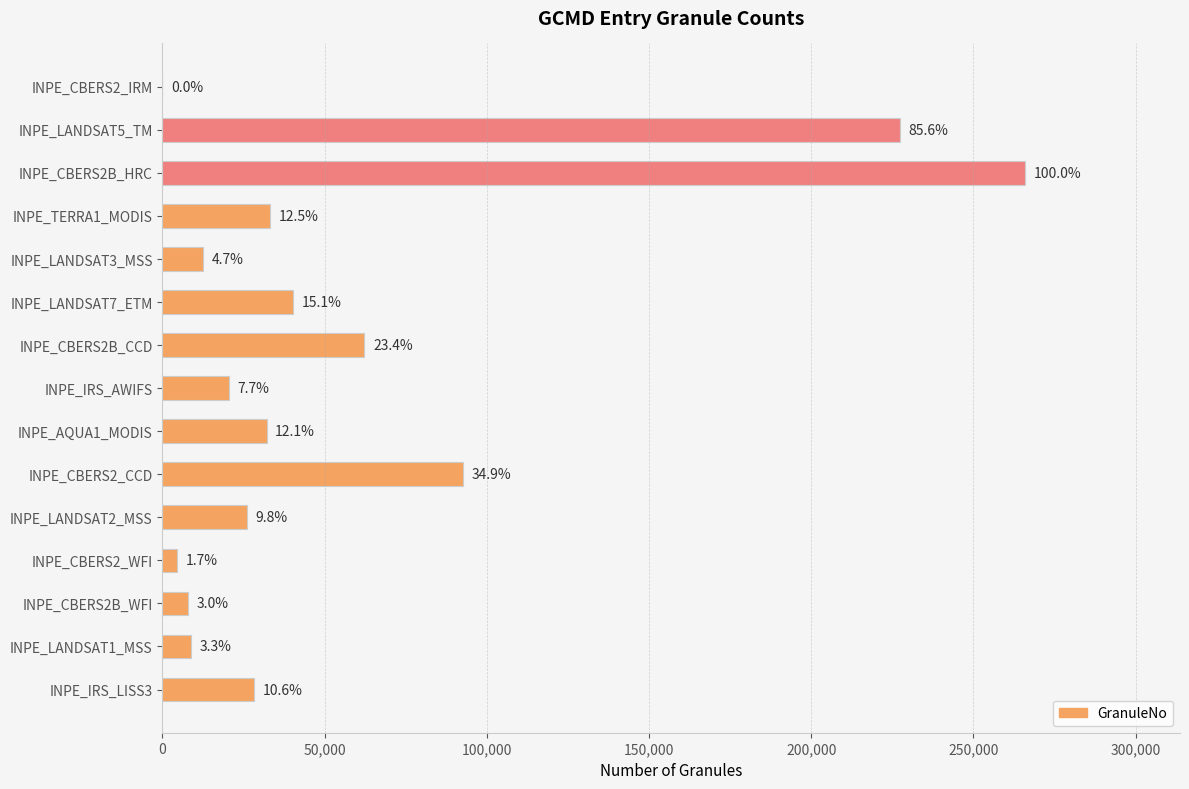

Are the bars horizontal?

Yes